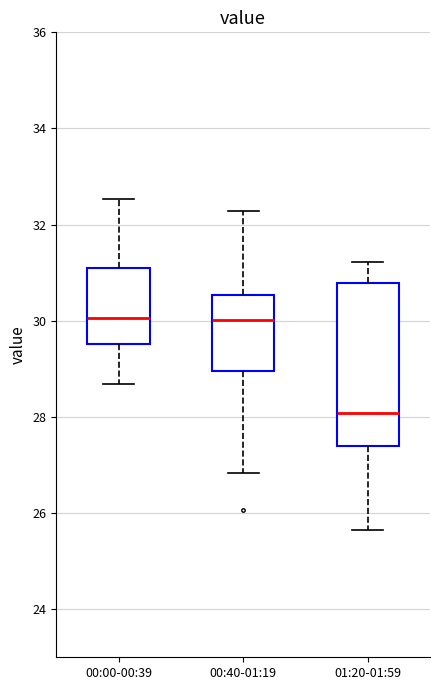

Where does the lower whisker of the box for 01:20-01:59 end on the y-axis? The values are not printed on the chart, so give them approximately, as read against the axis.

25.6